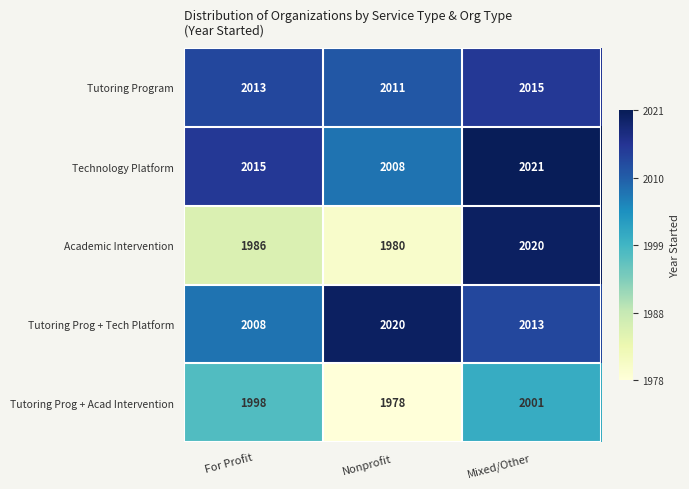

How many Academic Intervention values are between 1980 and 2020?

3